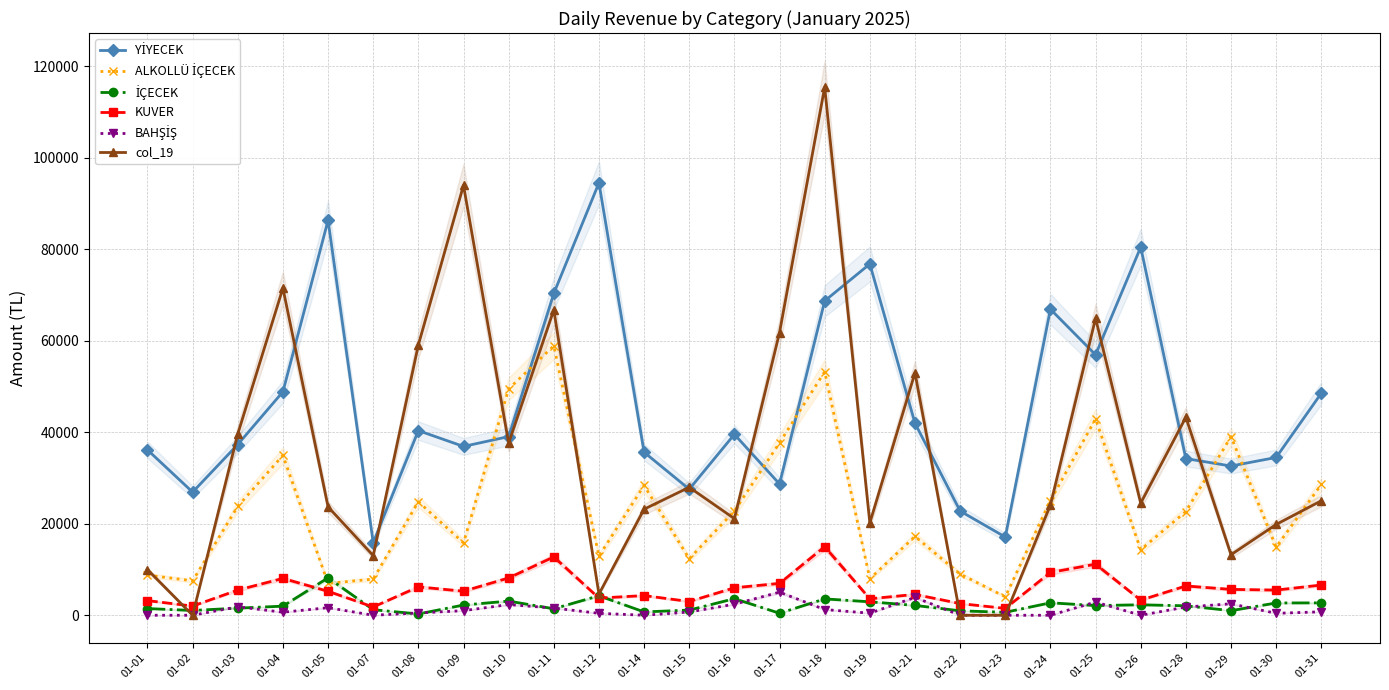

What is the value of the BAHŞİŞ point at the 8th from the left?

1000.0